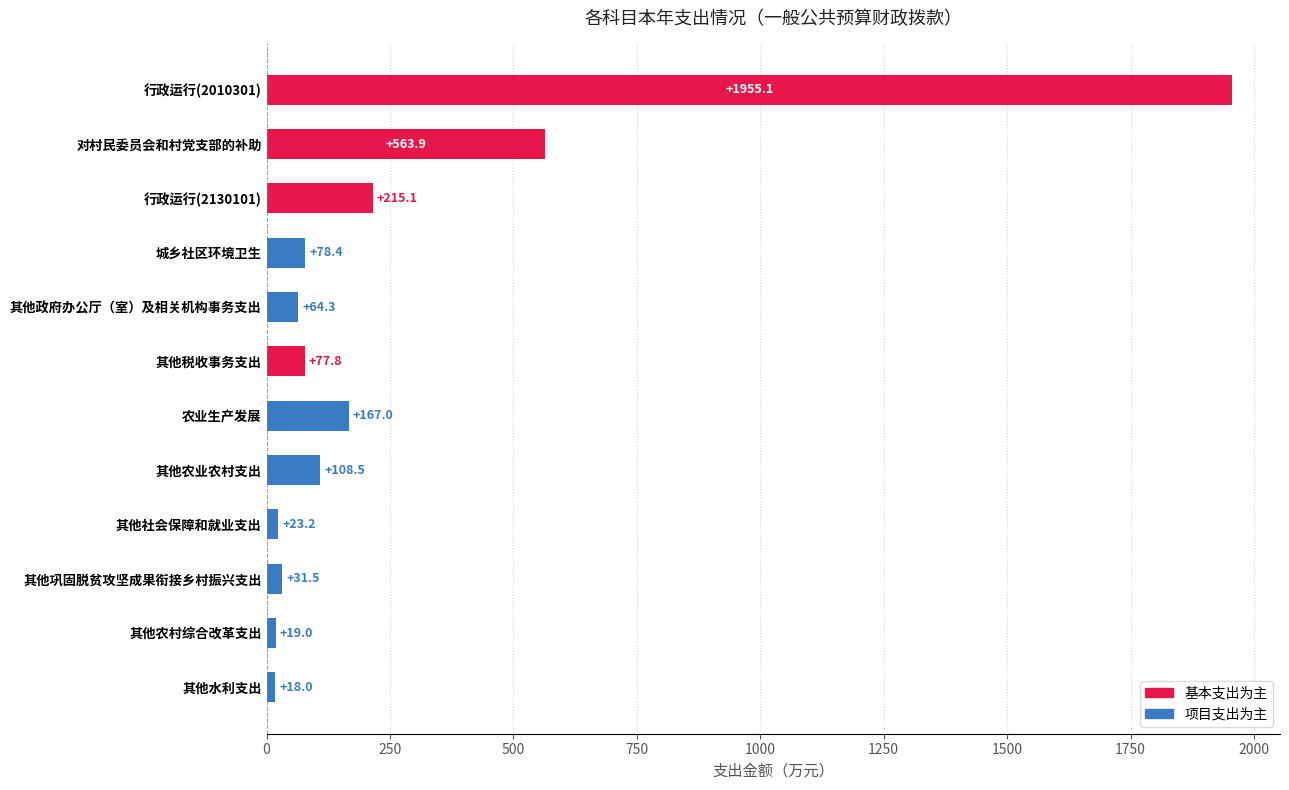

What is the difference between the maximum and minimum values?

1937.1